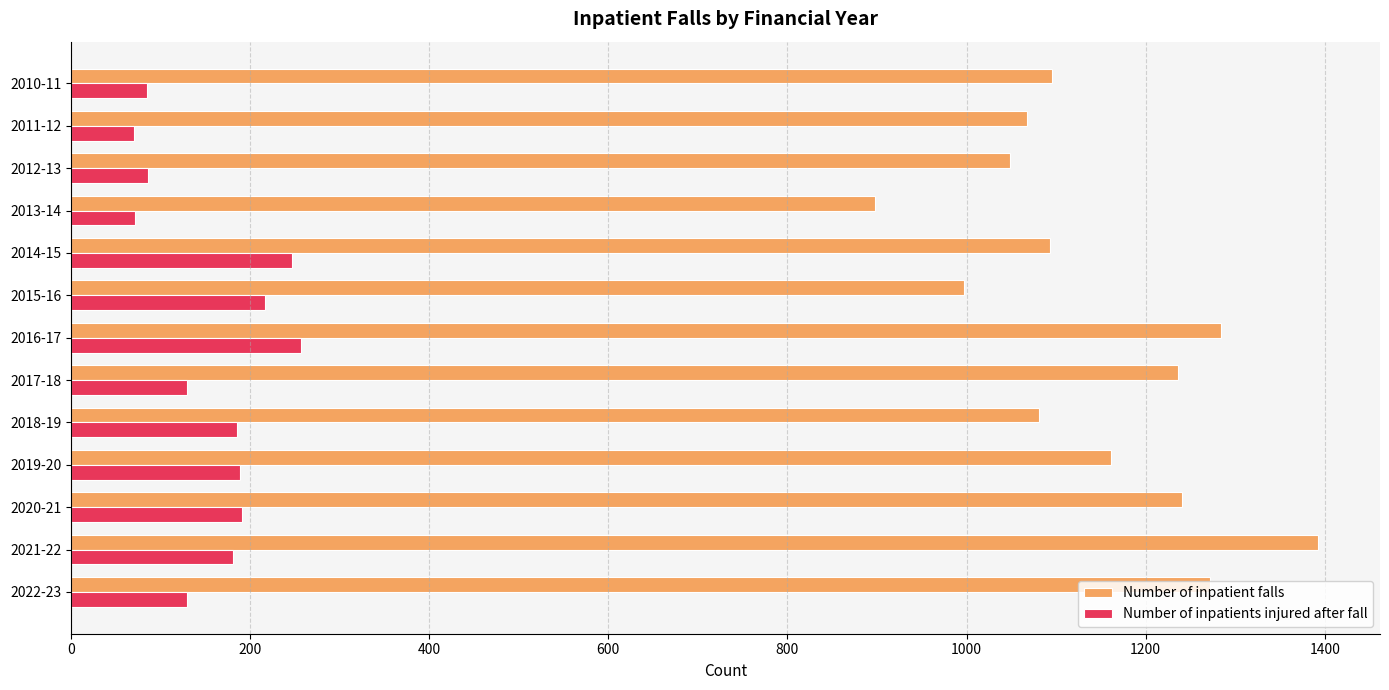

How many data points in Number of inpatient falls are less than 1095?

6